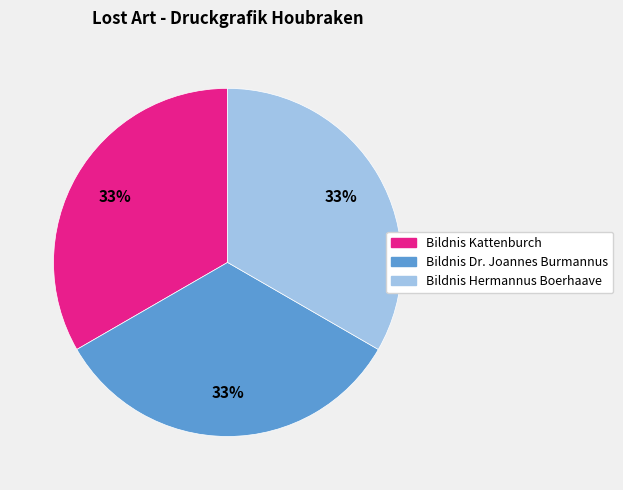

Is it true that Bildnis Kattenburch is 27% of the pie?

False